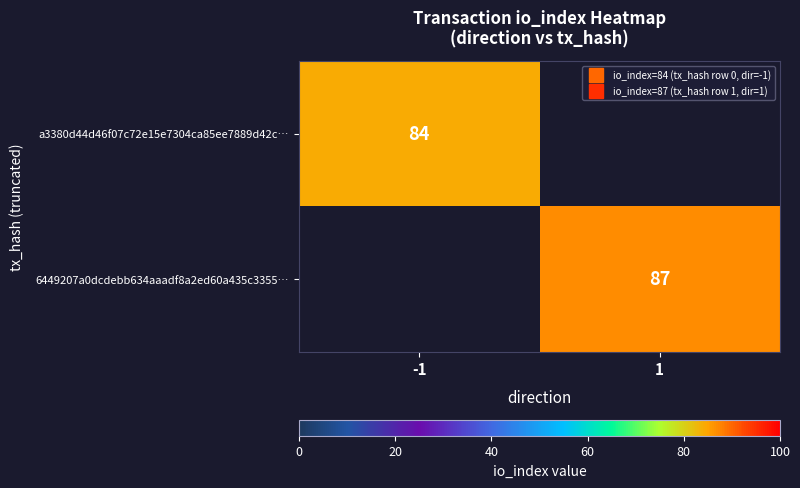

How many categories are shown in the chart?

2